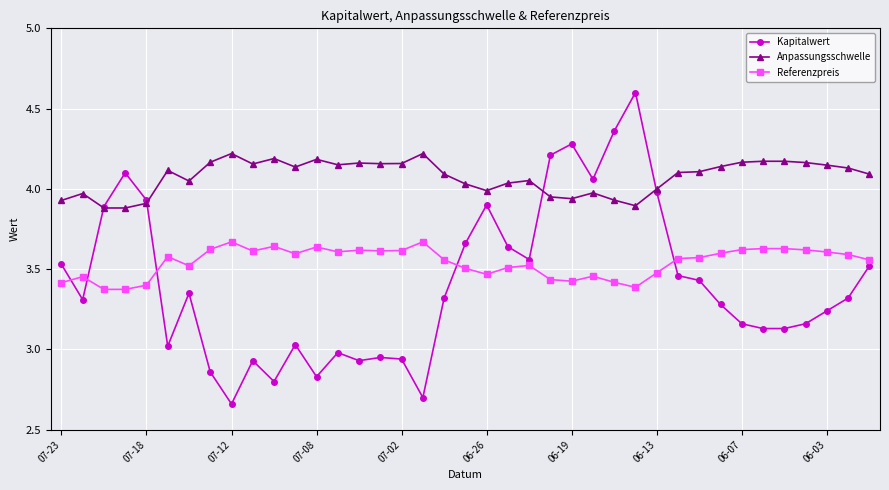

Which series has the largest range (max minus min)?

Kapitalwert